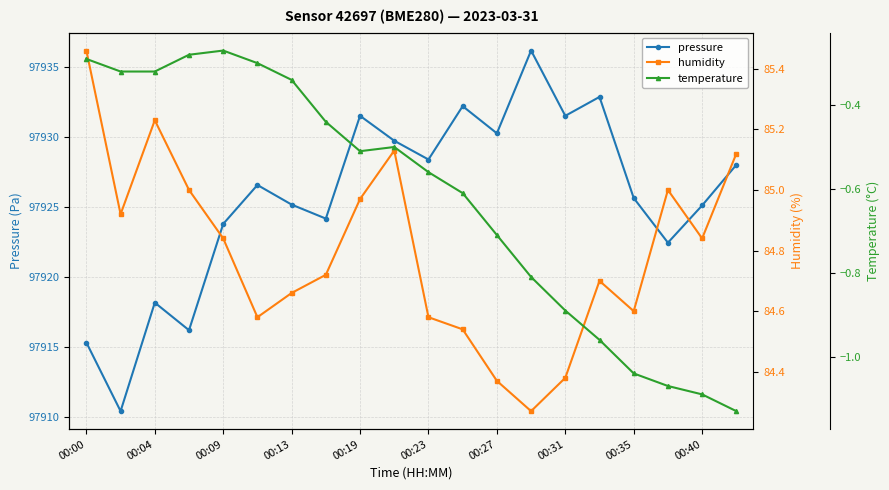

True or false: humidity and pressure intersect in this chart.

False